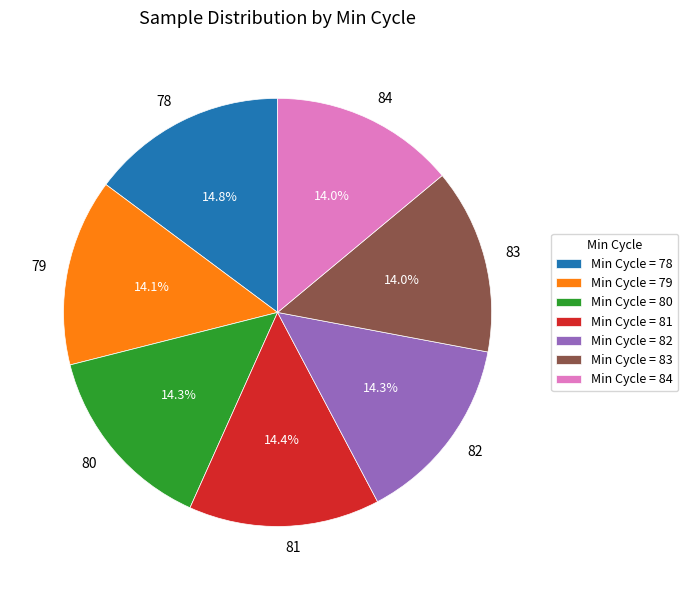

What portion of the pie excludes 83?

86.0%